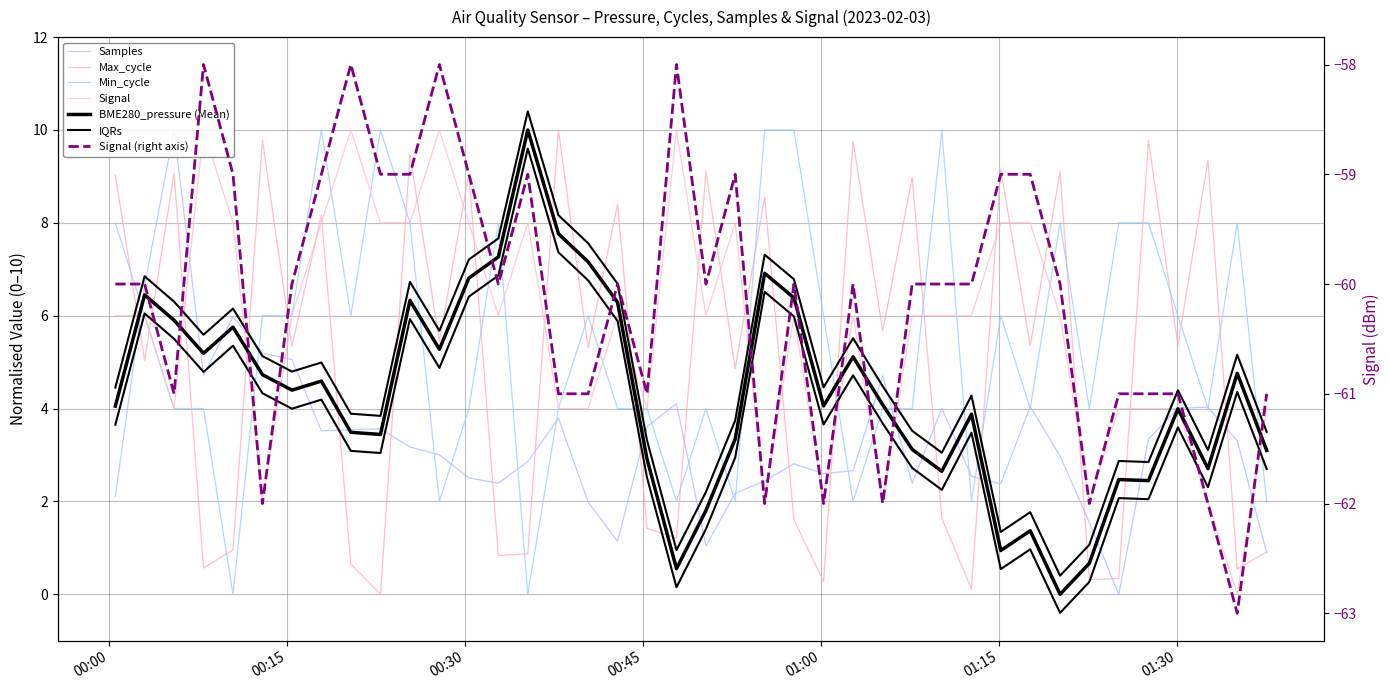

How many categories are shown in the chart?

40